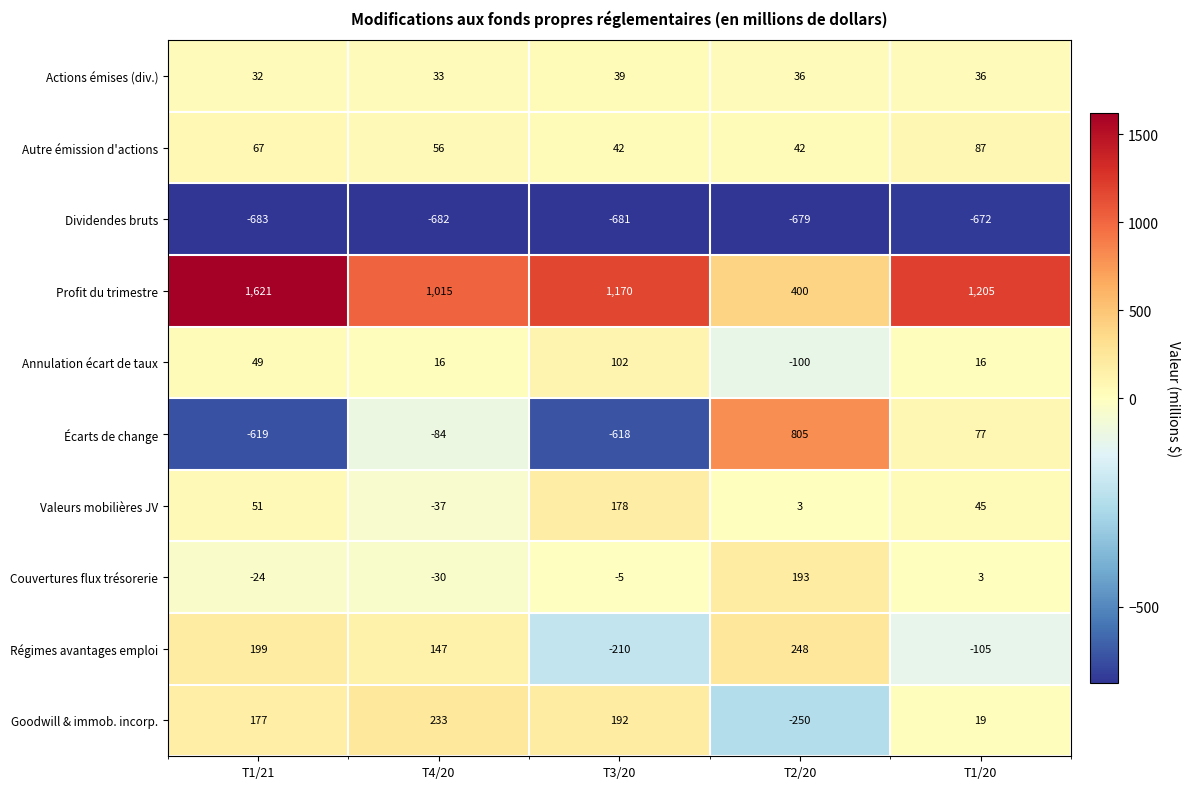

Which series changed the most between T1/21 and T1/20?

Écarts de change